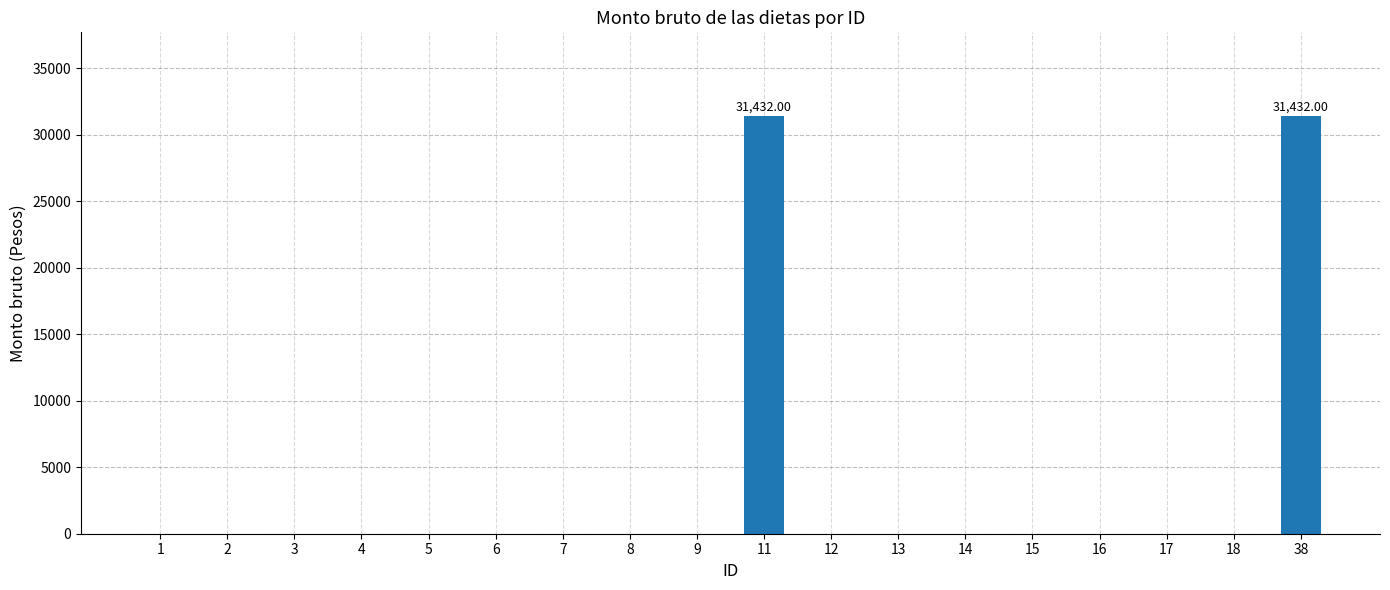

What is the difference between the second highest and second lowest values?

31432